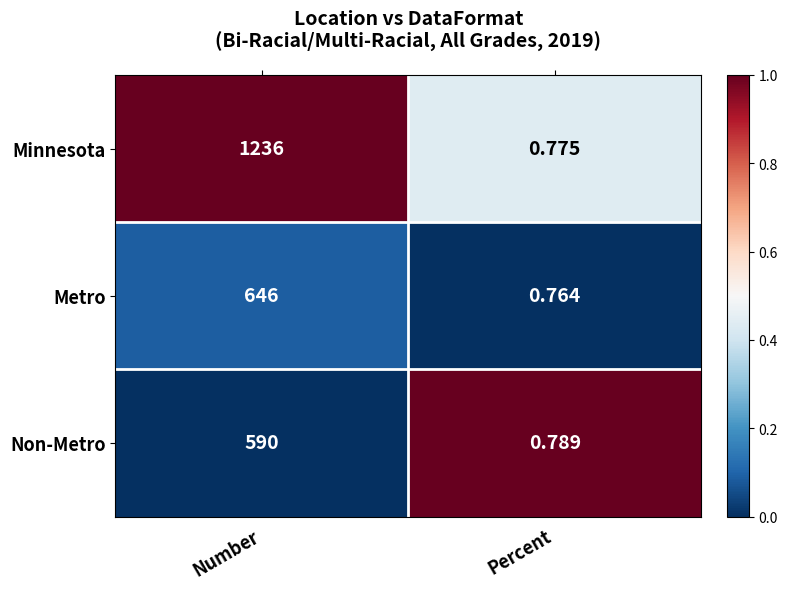

Between Number and Percent, which series saw the biggest shift?

Minnesota